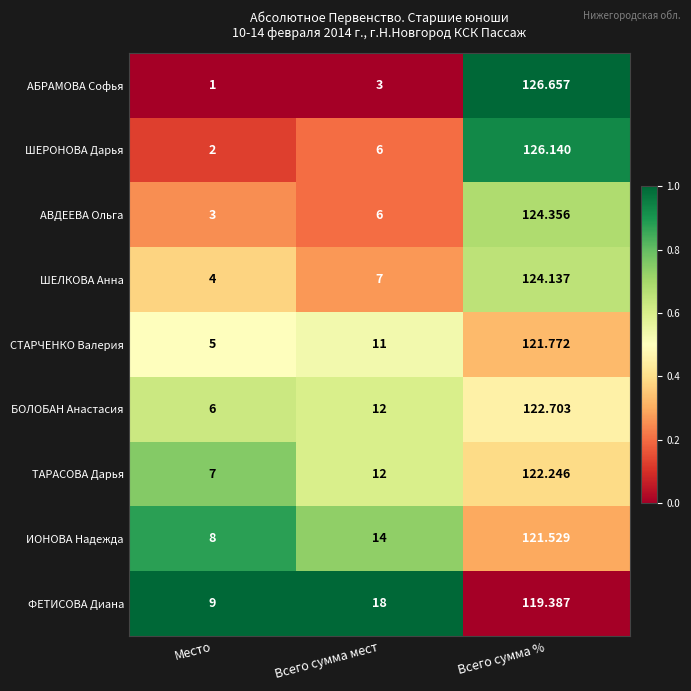

At Место, list the series in order from largest to smallest.

ФЕТИСОВА Диана, ИОНОВА Надежда, ТАРАСОВА Дарья, БОЛОБАН Анастасия, СТАРЧЕНКО Валерия, ШЕЛКОВА Анна, АВДЕЕВА Ольга, ШЕРОНОВА Дарья, АБРАМОВА Софья